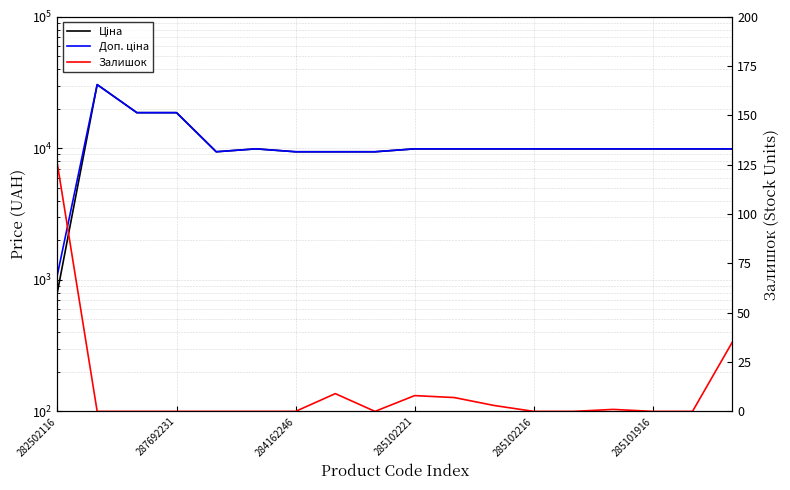

Rank the series at 282502116 from highest to lowest value.

Доп. ціна, Ціна, Залишок